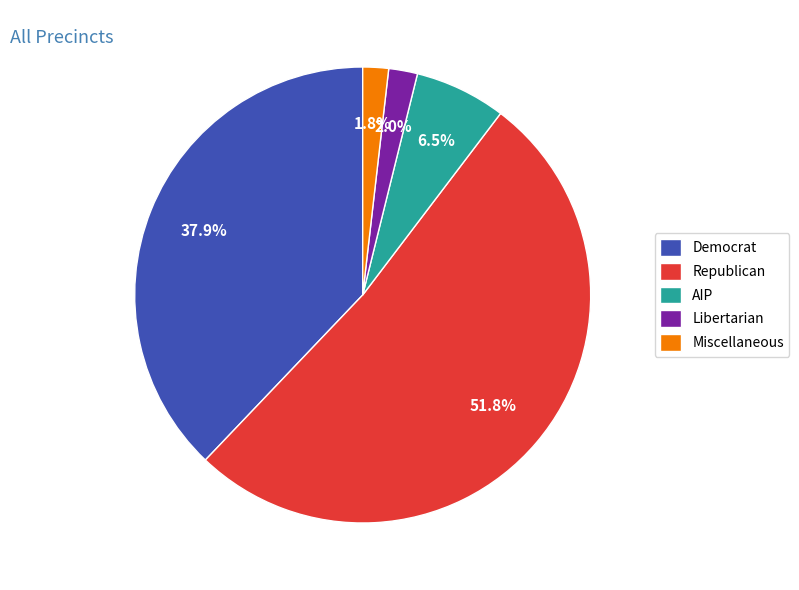

Which has a higher value, Republican or Democrat?

Republican